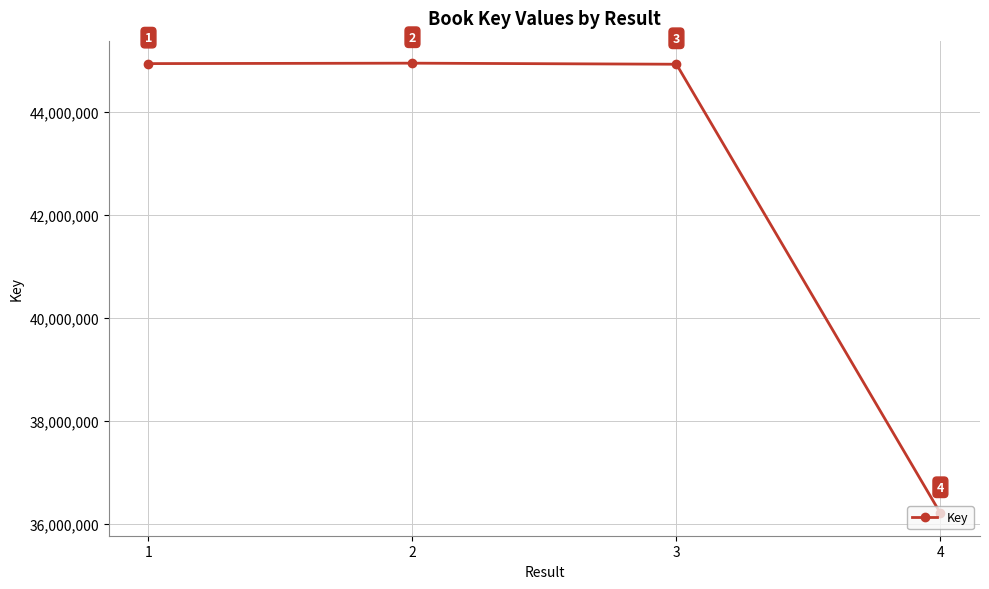

Reading left to right, list all the values displayed in this chart.

1=44931149	2=44939556	3=44918853	4=36212969